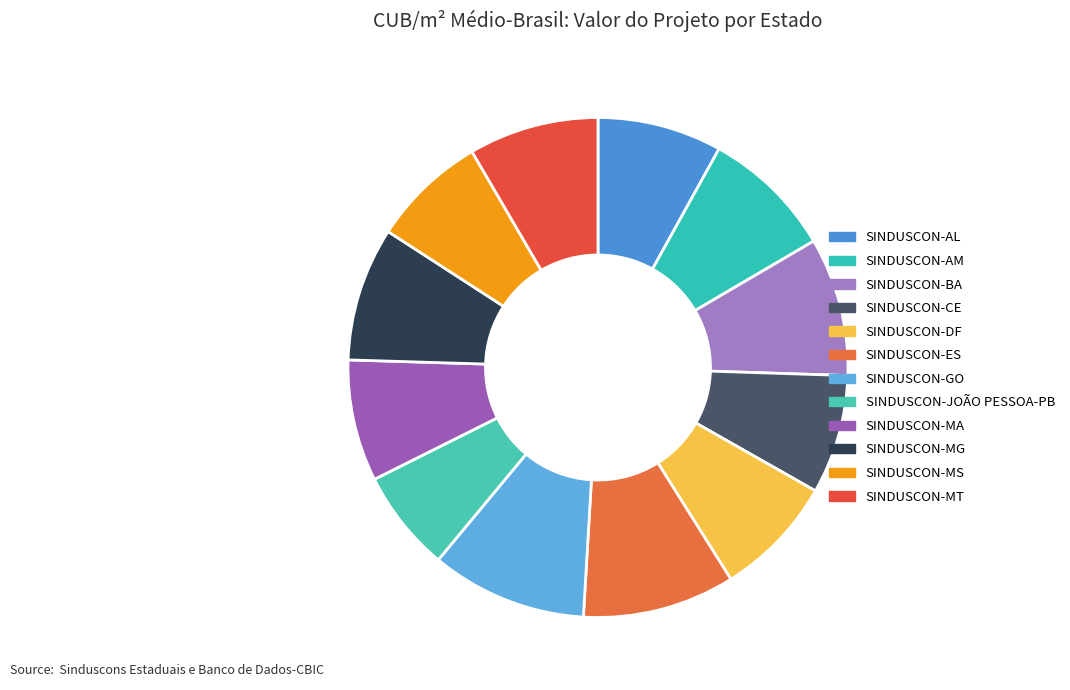

How many slices are in this pie chart?

12